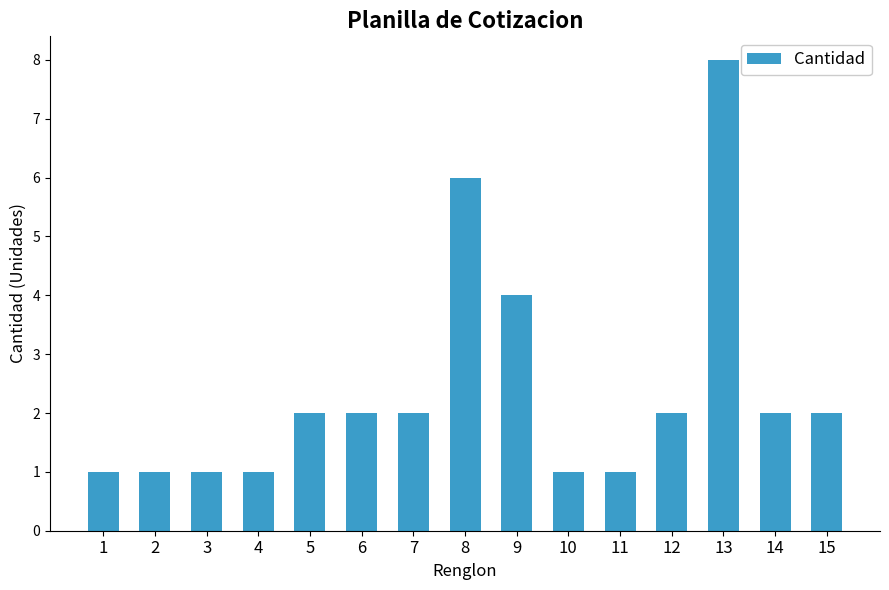

What is the average value?

2